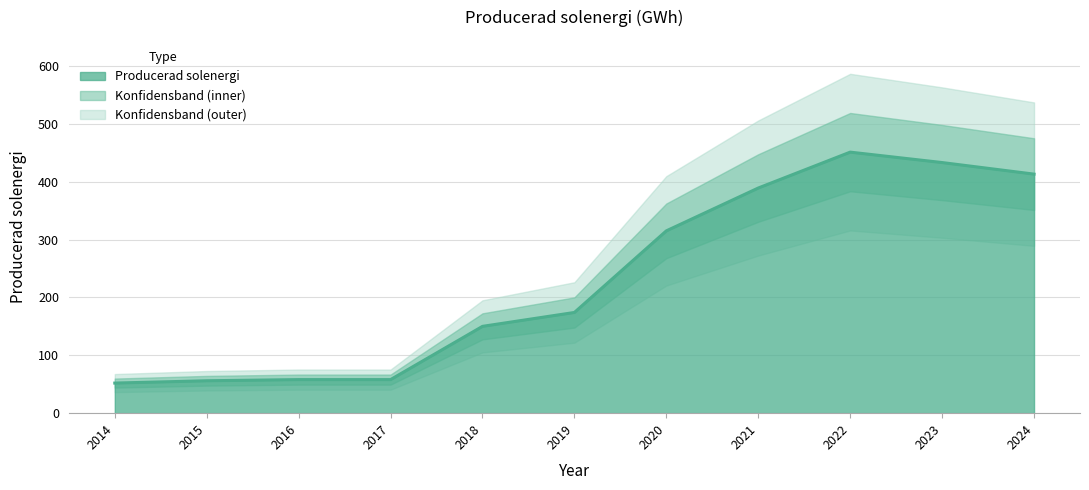

What is the value of the 9th point from the left?

451